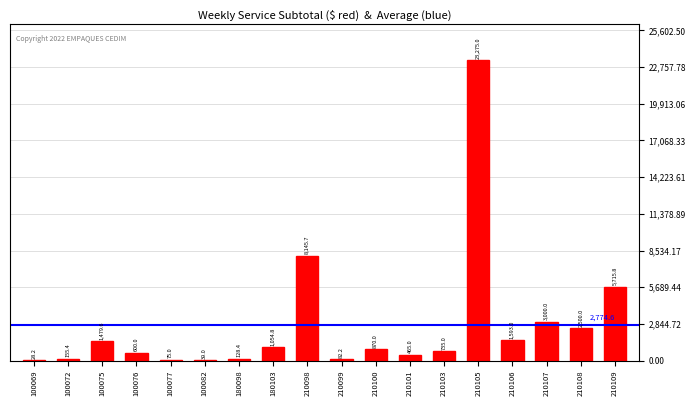

Which category has the highest value across all series?

210105